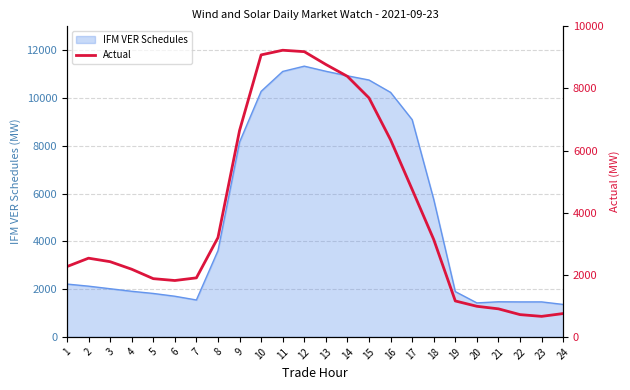

What is the maximum value shown in the chart?

9230.1